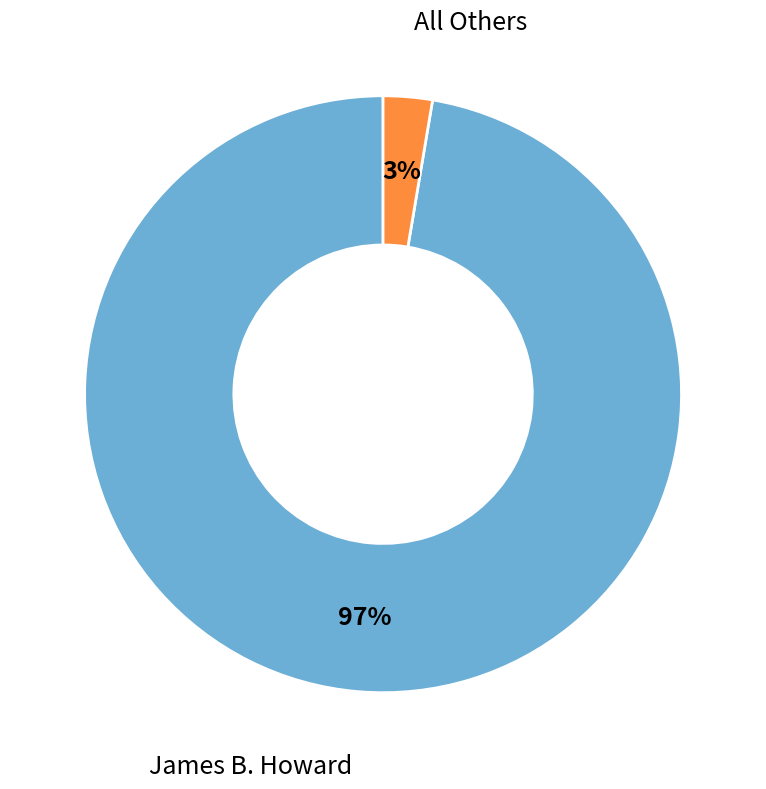

Does James B. Howard account for over 50% of the chart?

Yes